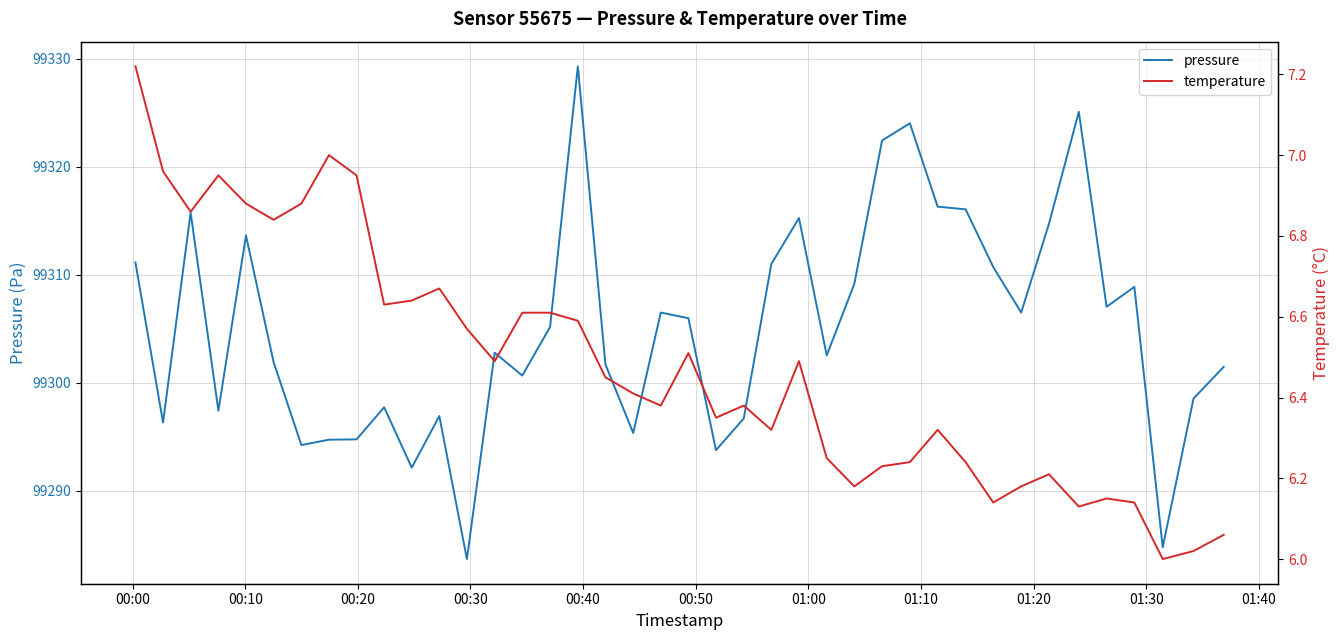

What is the value of the pressure point at the 40th from the left?

99301.5